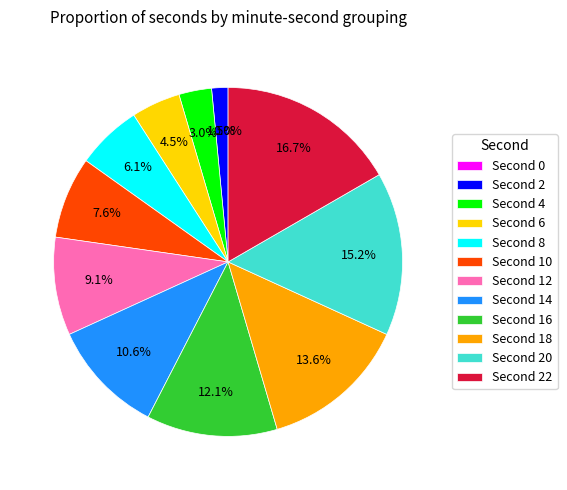

To the nearest percent, what is the combined percentage of 20 and 6?

20%